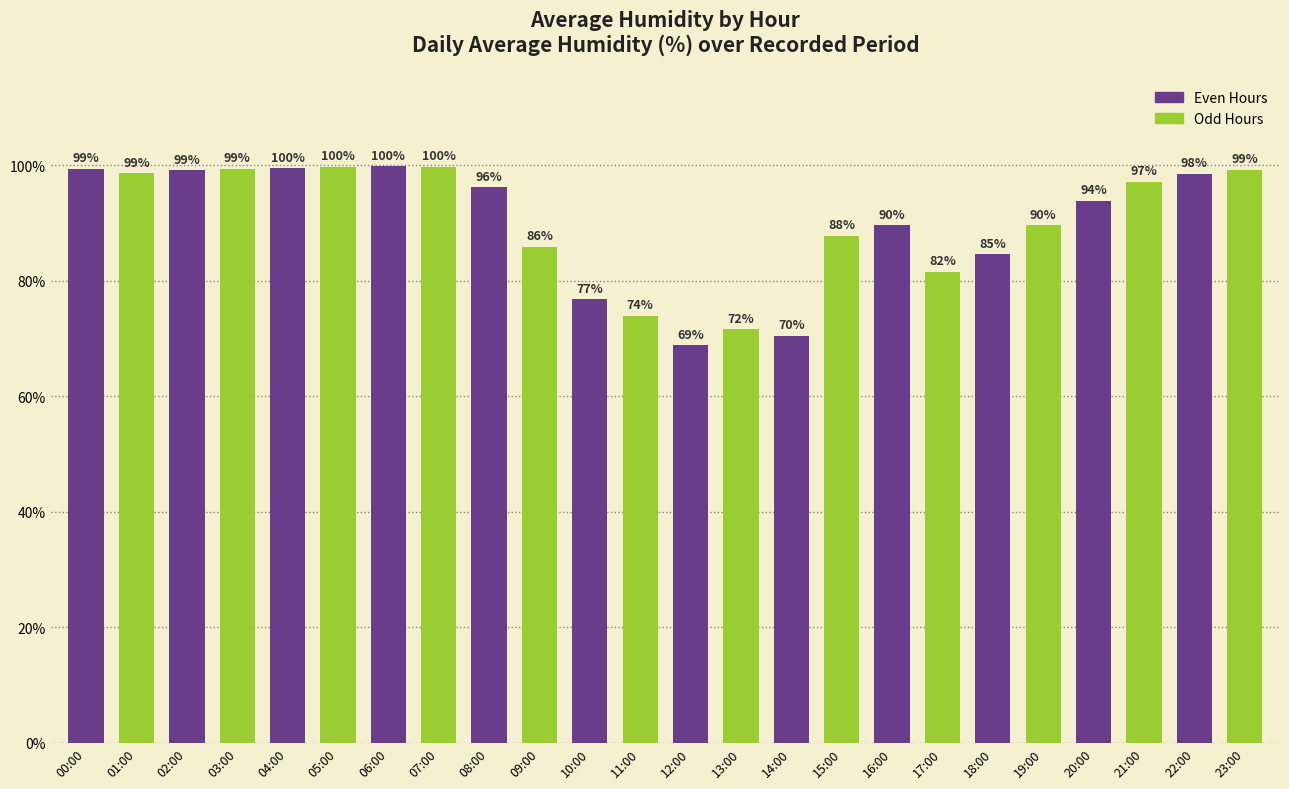

Where does the data first go above 96?

00:00